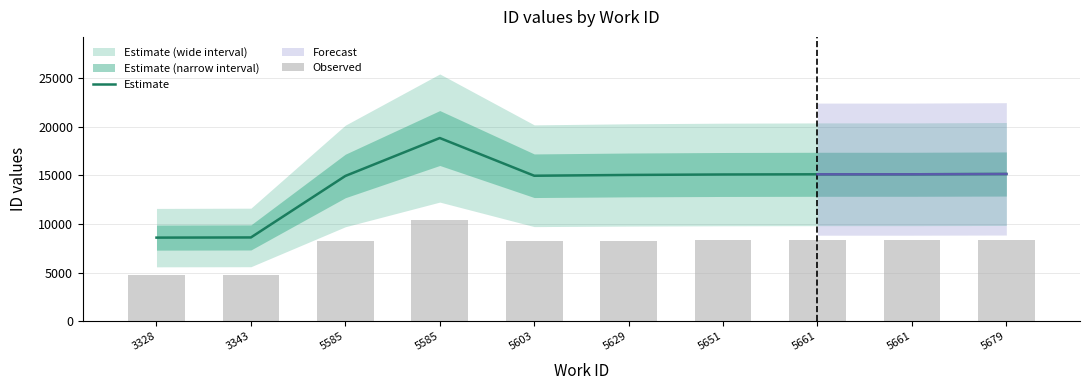

True or false: Observed has a value of 13824.3 at 5661.

False